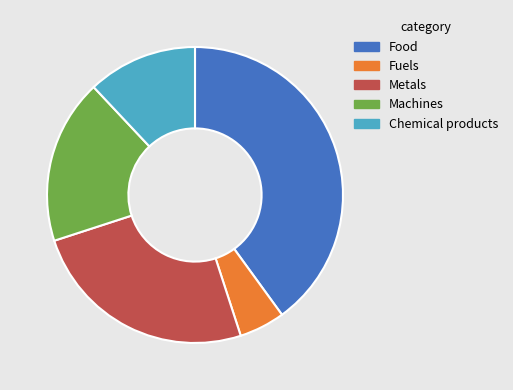

Rank the categories by value from lowest to highest.

Fuels, Chemical products, Machines, Metals, Food